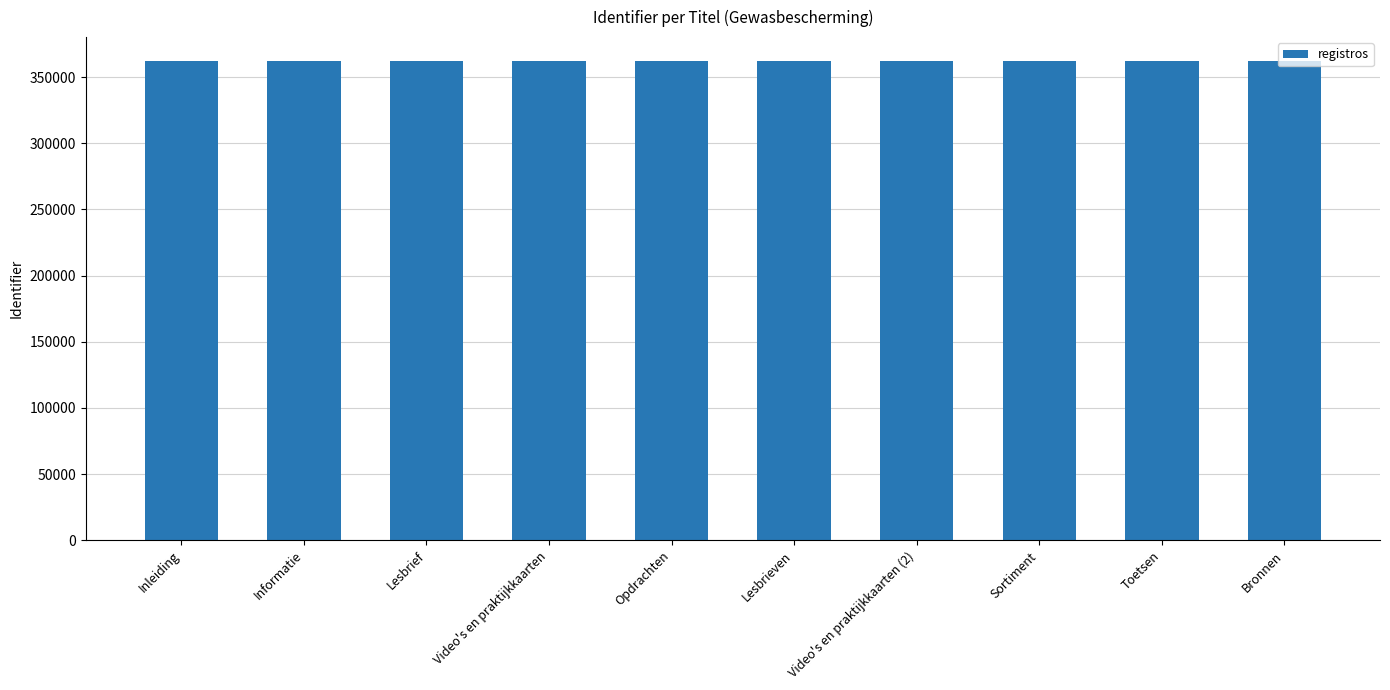

What is the maximum value shown in the chart?

362146